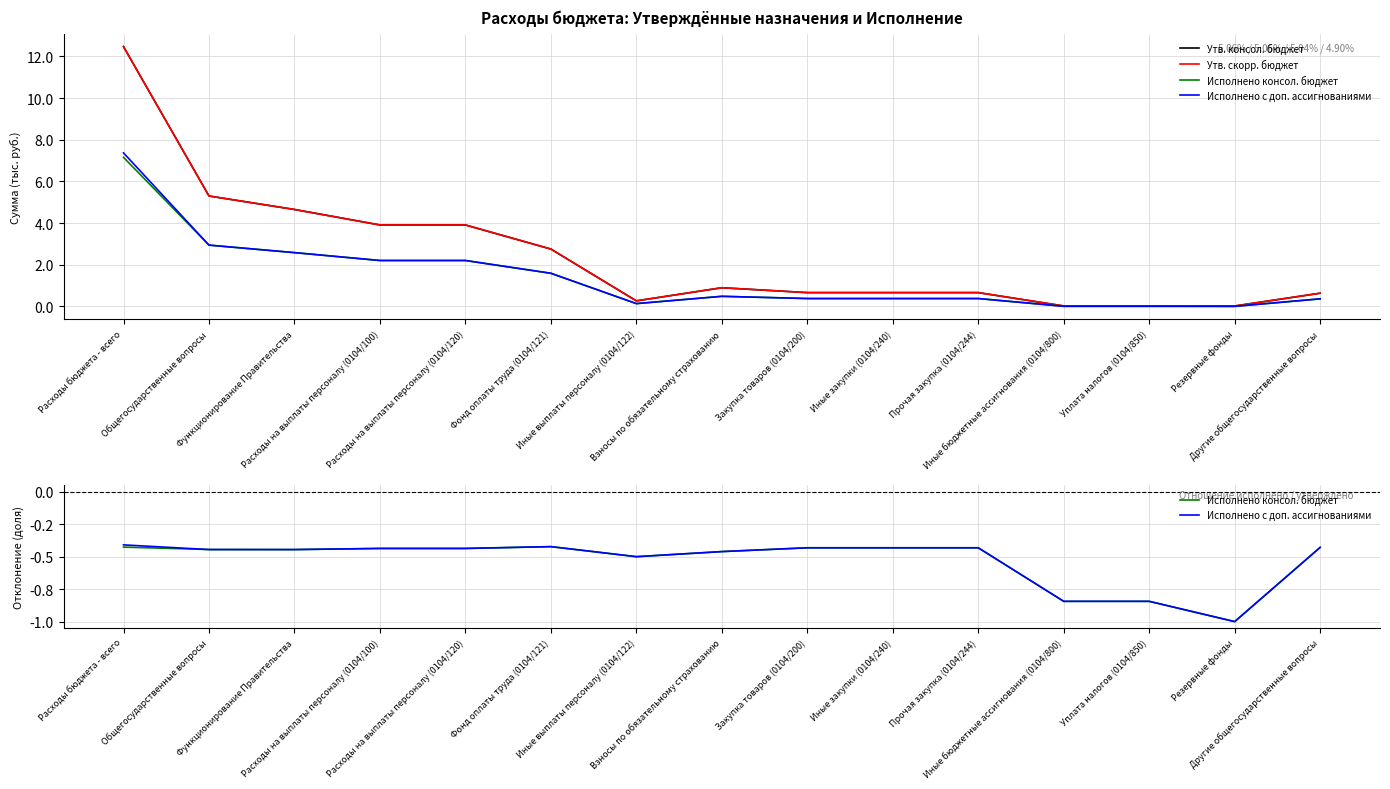

At which category does the chart reach its peak across all series?

Расходы бюджета - всего